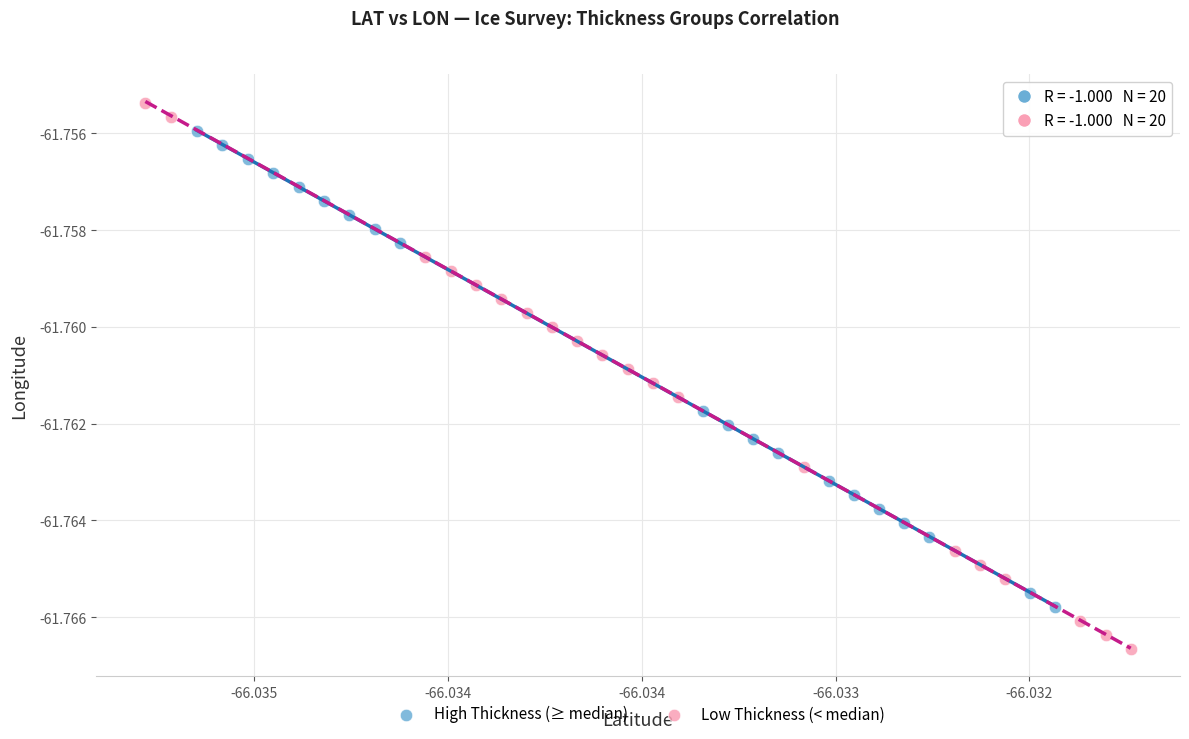

Which series reaches the minimum Y coordinate?

Low Thickness (< median)